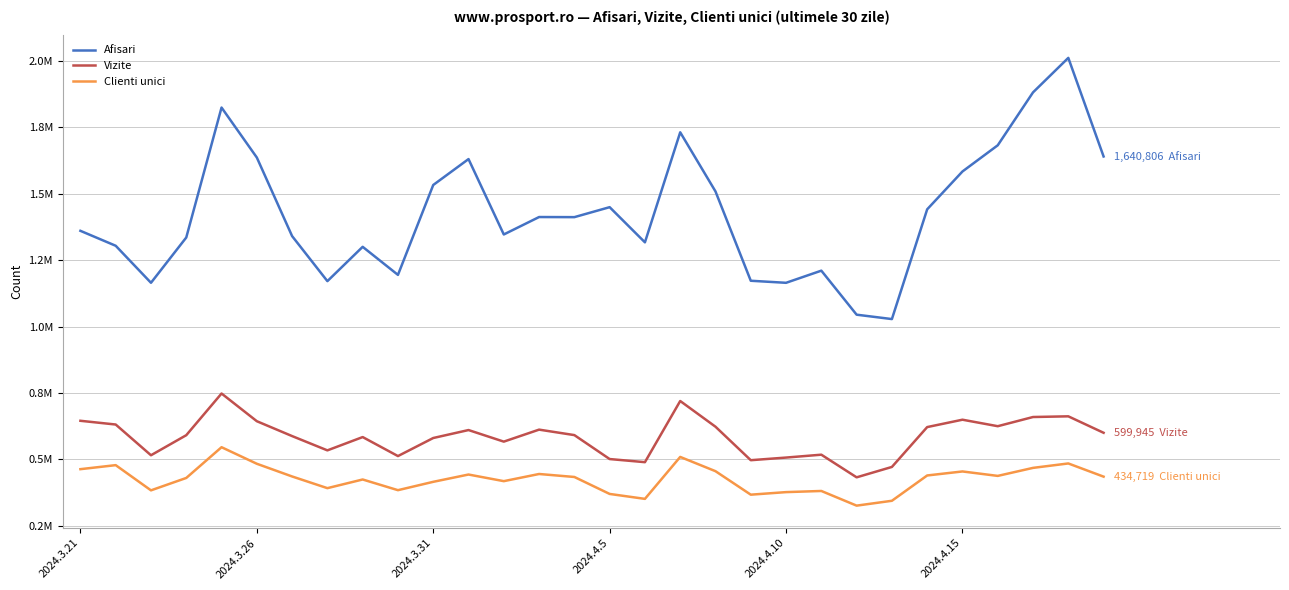

What are all the series names shown in the legend?

Afisari, Vizite, Clienti unici